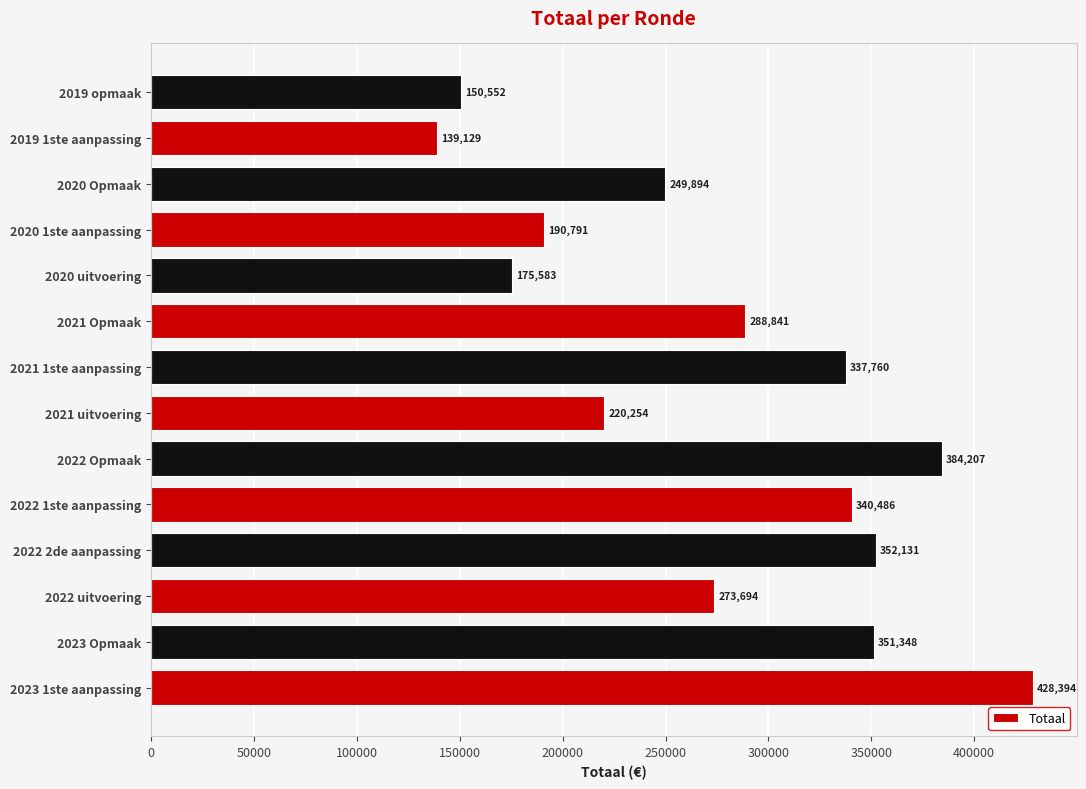

True or false: the data shows 557136 at 2022 2de aanpassing.

False